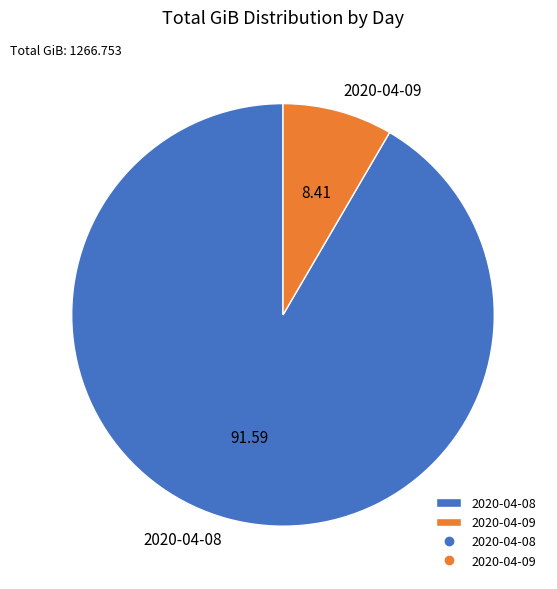

True or false: 2020-04-09 accounts for 8% of the total.

True